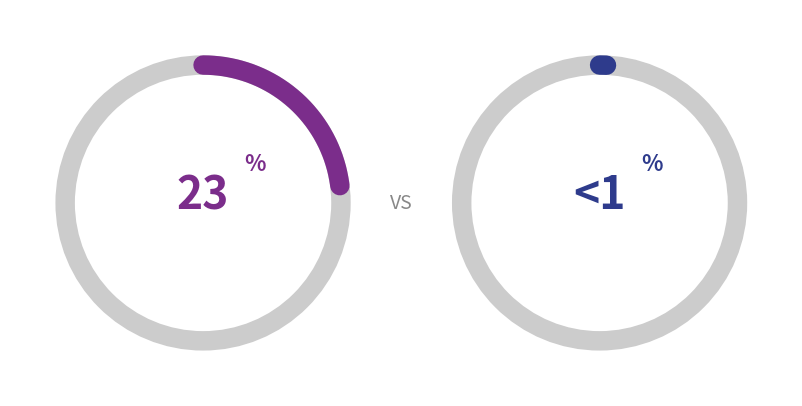

Does 2025-07-25 account for over 50% of the chart?

No